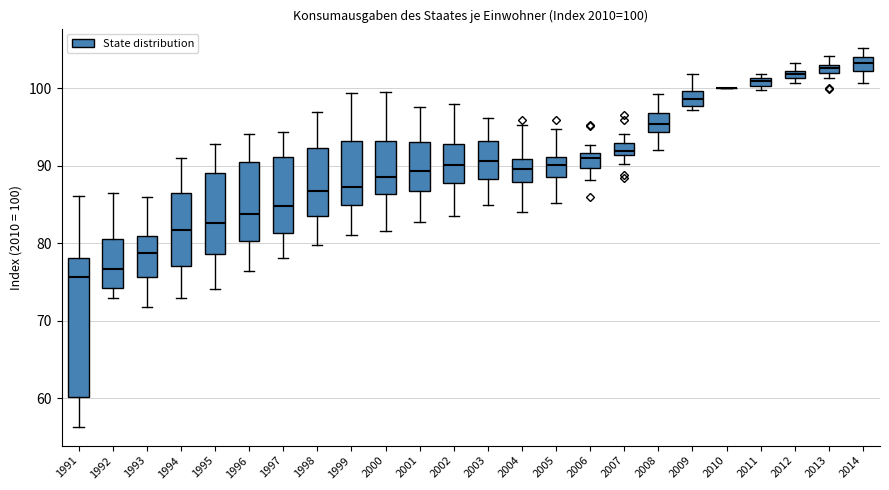

Comparing the boxes themselves (not the whiskers), which one is the tallest?

1991